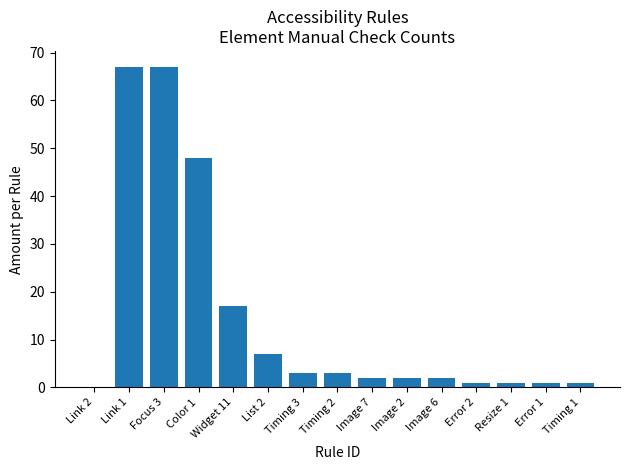

The chart shows a value of 2 at Image 6. True or false?

True